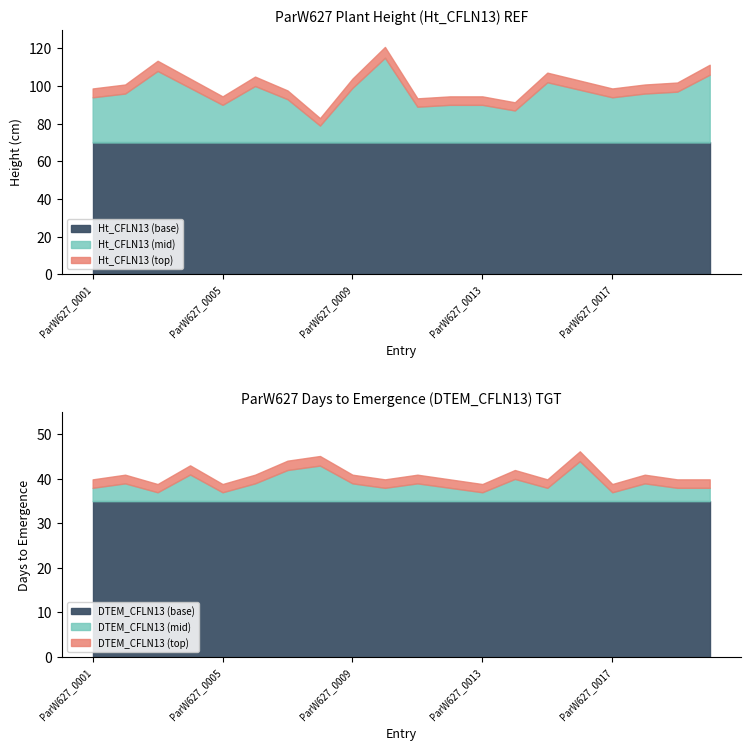

What is the difference between the maximum and second lowest values in the Ht_CFLN13 series?

28